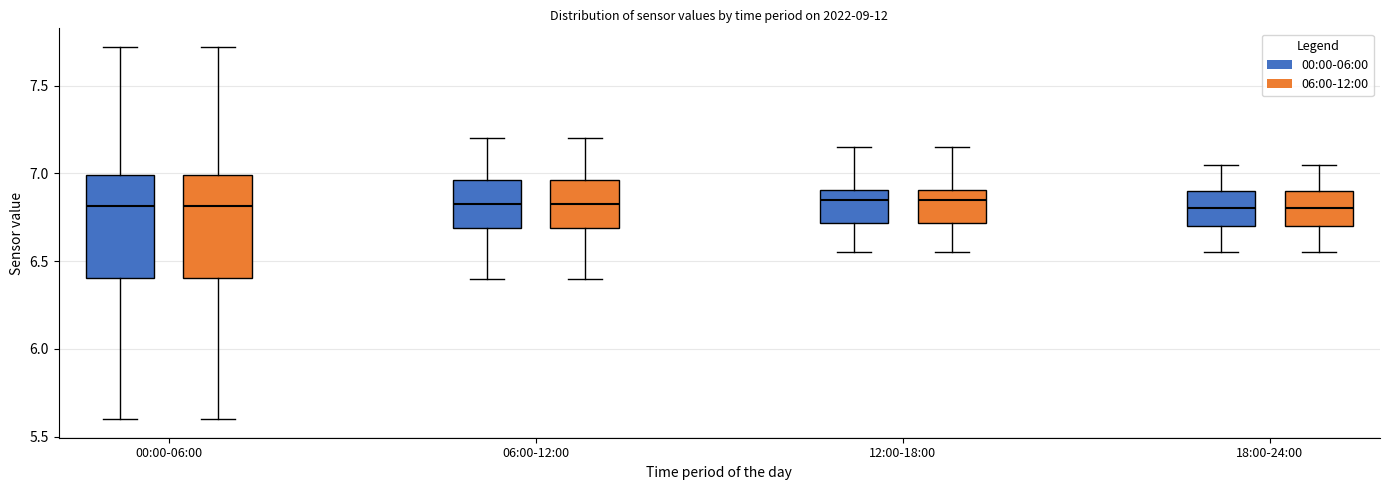

Reading left to right, read every box against the y-axis: the position of its median line, the range the box covers, and the ends of its whiskers. The values are not printed on the chart, so give them approximately, as read against the axis.

00:00-06:00 (00:00-06:00): median 6.80, box 6.40 to 7.00, whiskers 5.60 to 7.70
00:00-06:00 (06:00-12:00): median 6.80, box 6.40 to 7.00, whiskers 5.60 to 7.70
06:00-12:00 (00:00-06:00): median 6.85, box 6.70 to 6.95, whiskers 6.40 to 7.20
06:00-12:00 (06:00-12:00): median 6.85, box 6.70 to 6.95, whiskers 6.40 to 7.20
12:00-18:00 (00:00-06:00): median 6.85, box 6.70 to 6.90, whiskers 6.55 to 7.15
12:00-18:00 (06:00-12:00): median 6.85, box 6.70 to 6.90, whiskers 6.55 to 7.15
18:00-24:00 (00:00-06:00): median 6.80, box 6.70 to 6.90, whiskers 6.55 to 7.05
18:00-24:00 (06:00-12:00): median 6.80, box 6.70 to 6.90, whiskers 6.55 to 7.05